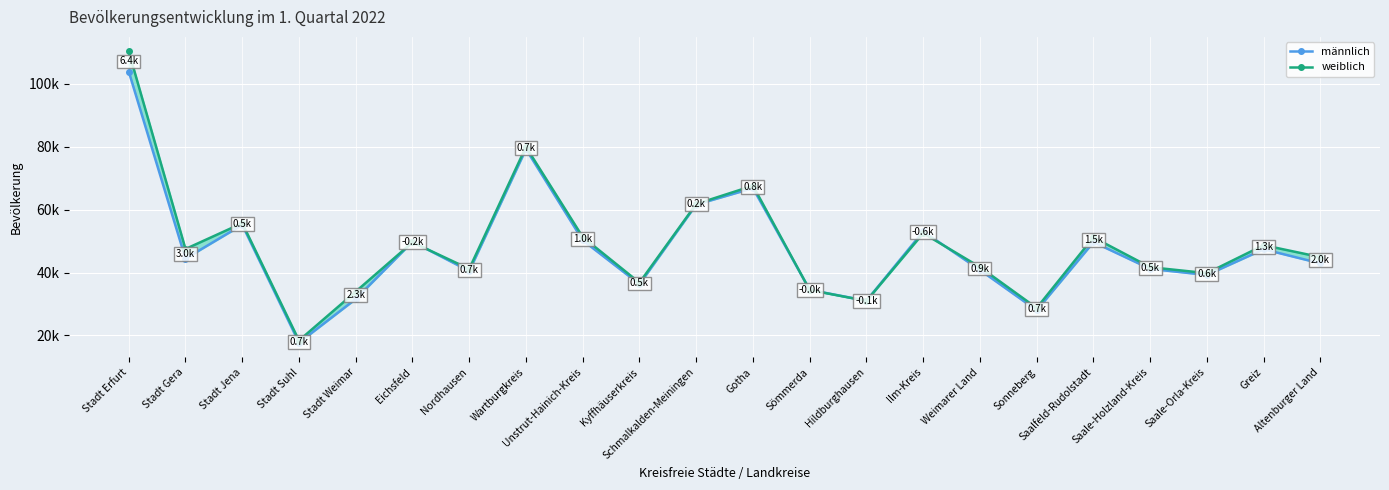

Reading left to right, transcribe all the data shown in this chart.

männlich: 103937	44439	55170	17692	31588	49801	40476	79263	50253	36290	61609	66845	34490	31034	53075	40816	27980	49668	41165	39225	47404	42903
weiblich: 110319	47487	55703	18375	33933	49616	41152	79954	51294	36769	61795	67611	34443	30976	52505	41732	28717	51185	41698	39795	48701	44890